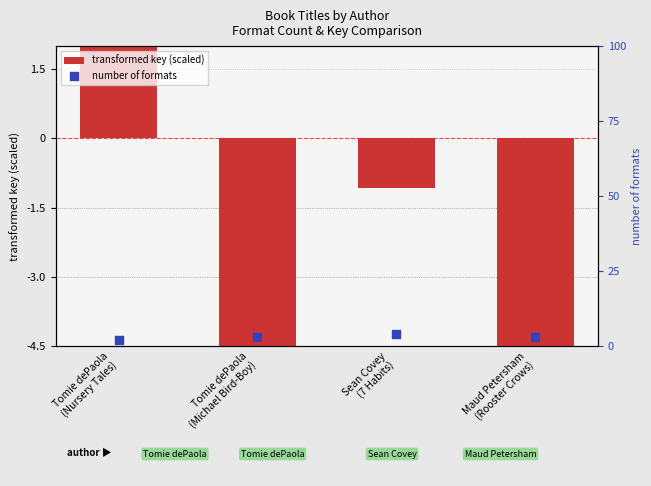

Which series has the largest Y range (max minus min)?

transformed key (scaled)